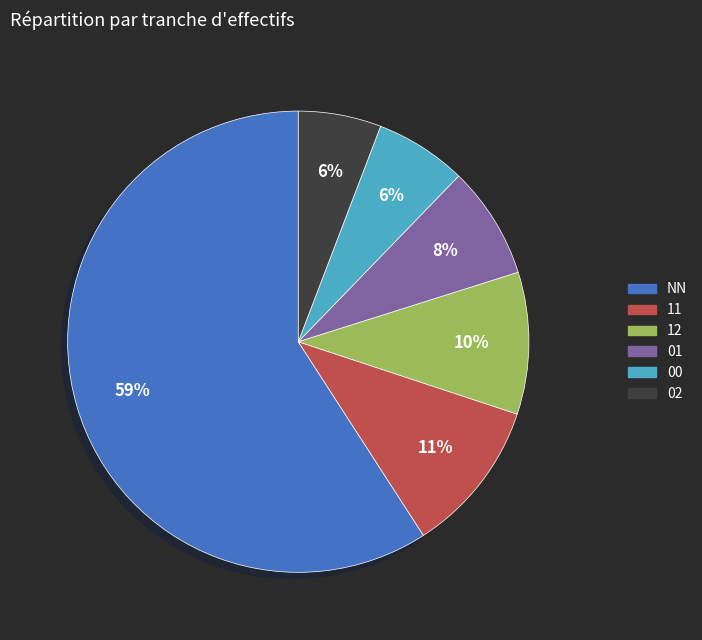

Is there any slice that represents more than half of the pie?

Yes